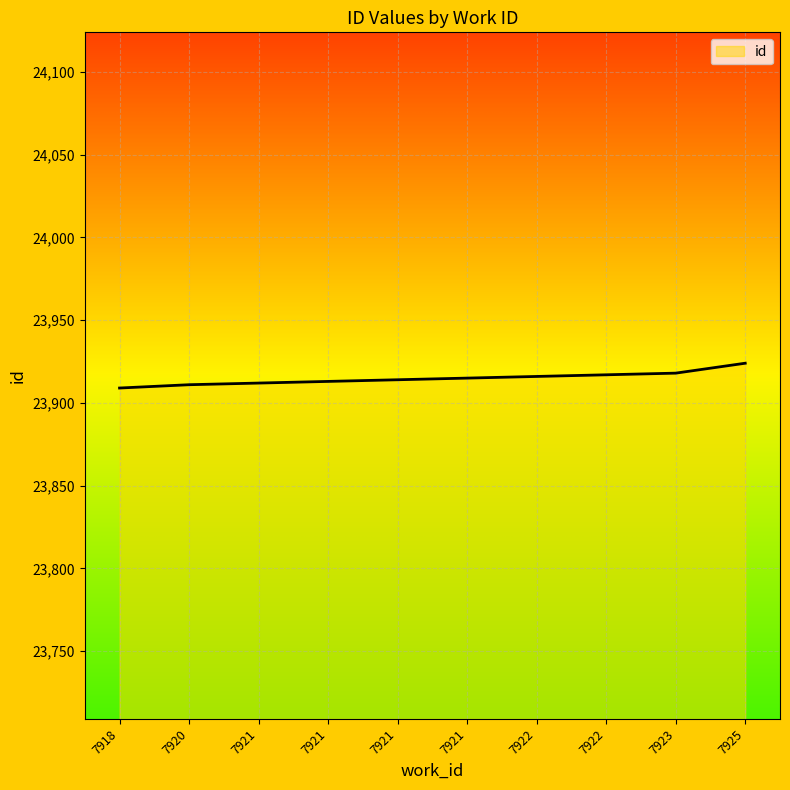

List the labels in order of value, smallest first.

7918, 7920, 7921, 7921, 7921, 7921, 7922, 7922, 7923, 7925